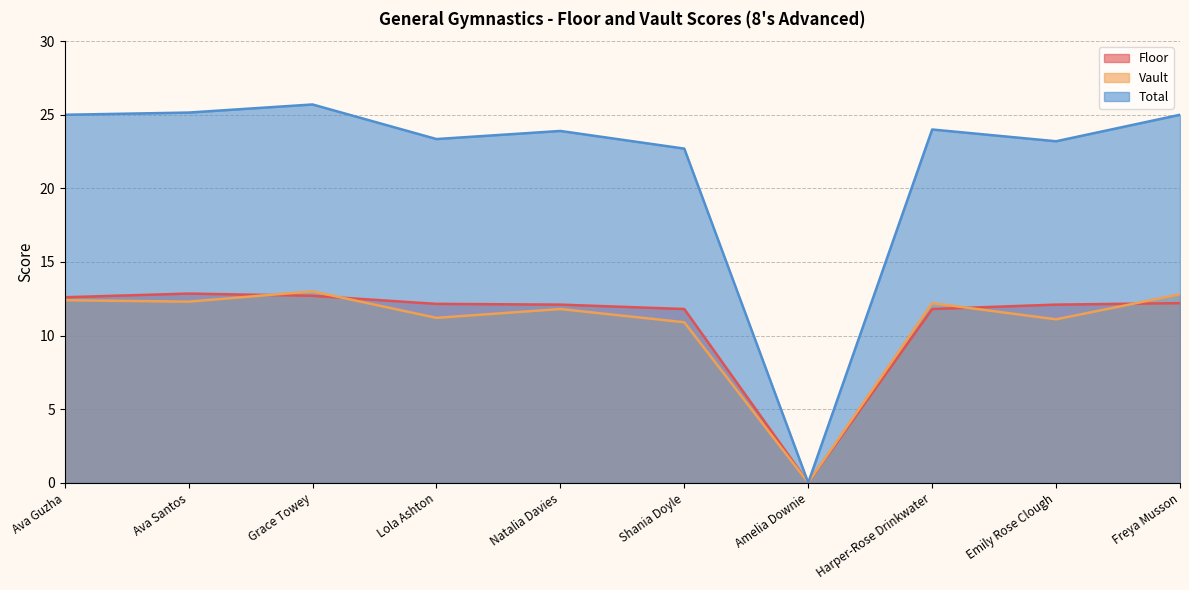

True or false: Total and Floor cross at least once.

False